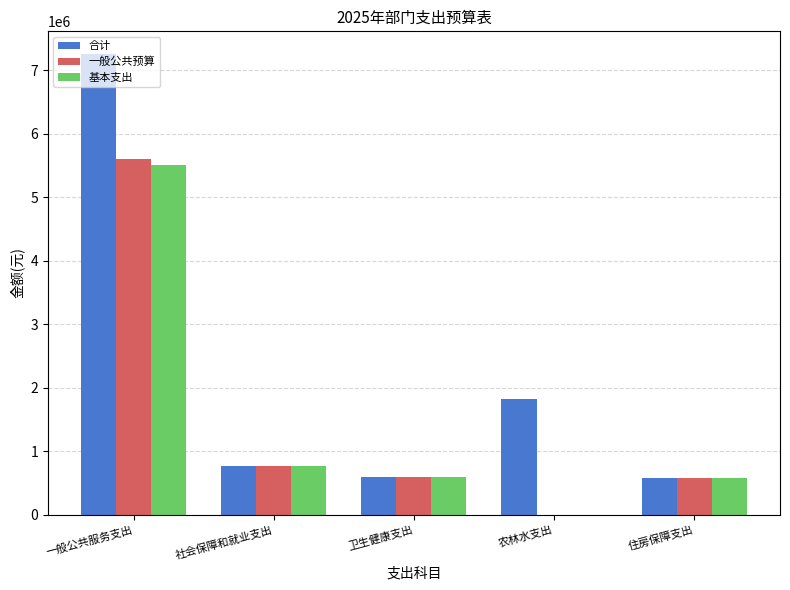

What is the sum of all 一般公共预算 values?

7544132.7